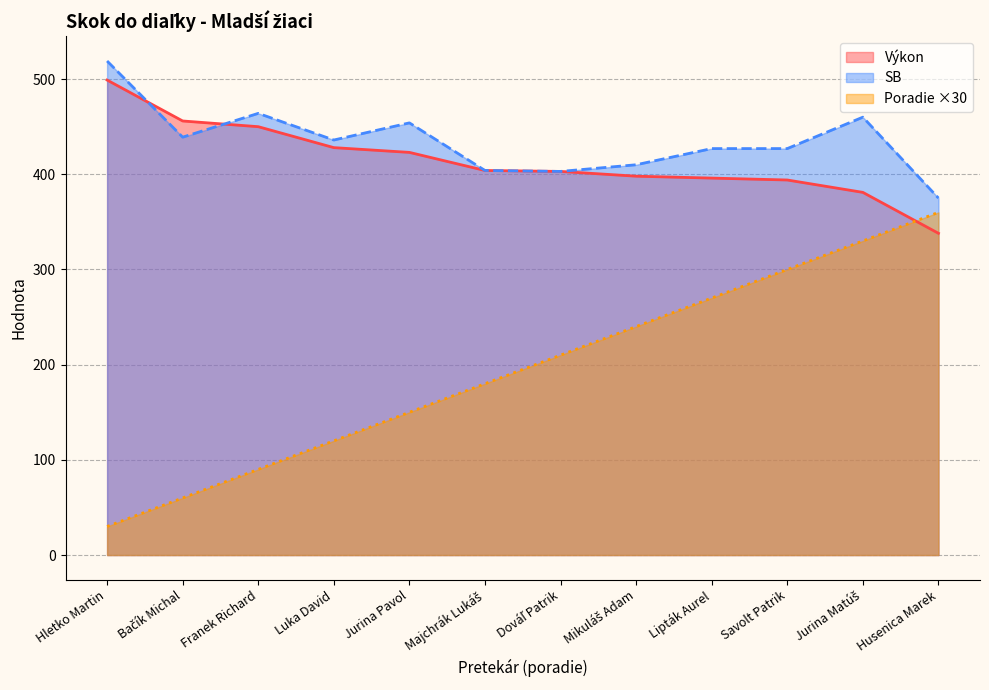

True or false: Výkon has more than 2 interior local peaks.

False